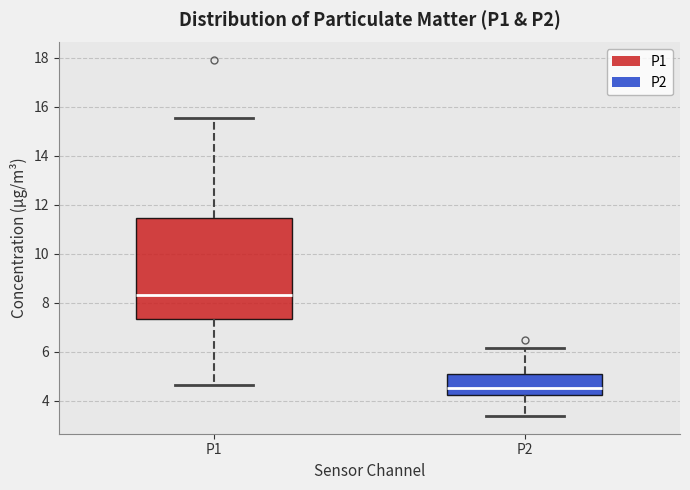

Reading left to right, read every box against the y-axis: the position of its median line, the range the box covers, and the ends of its whiskers. The values are not printed on the chart, so give them approximately, as read against the axis.

P1: median 8.4, box 7.4 to 11.4, whiskers 4.6 to 15.6
P2: median 4.6, box 4.2 to 5.0, whiskers 3.4 to 6.2